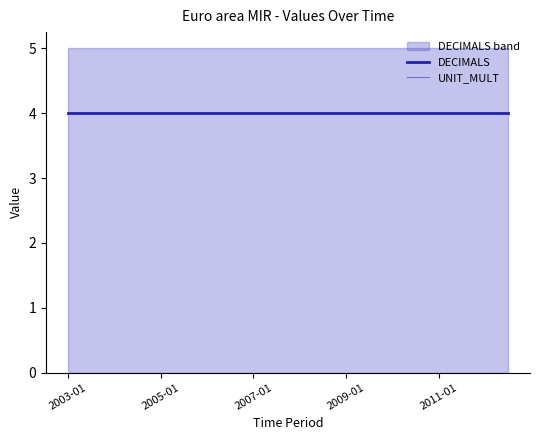

How many lines are shown in the chart?

2